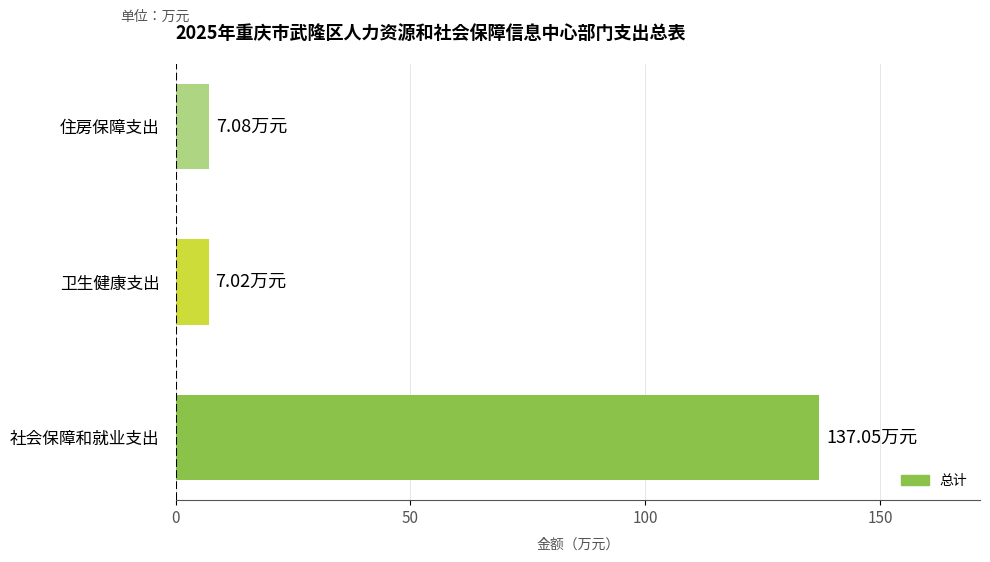

Which category has the highest value across all series?

社会保障和就业支出